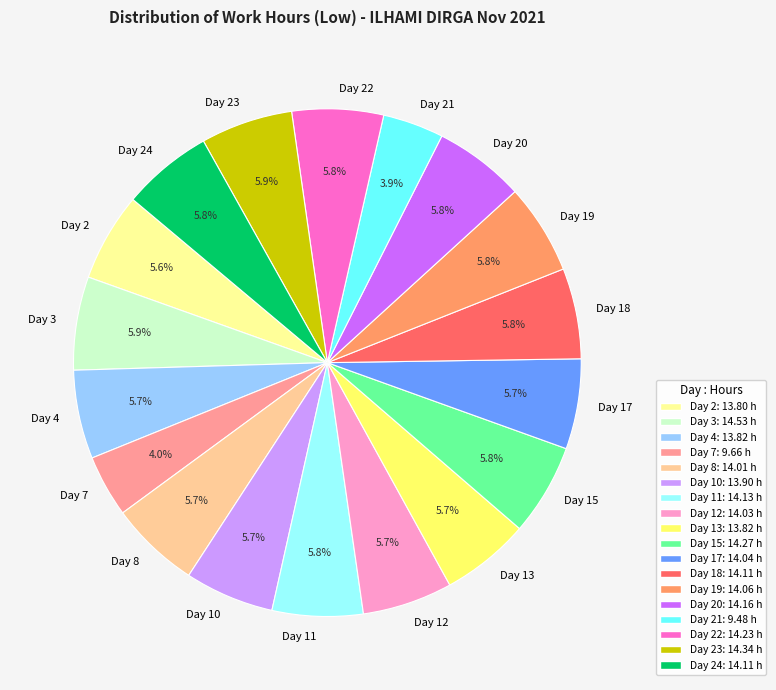

To the nearest percent, what portion does Day 24 represent?

6%